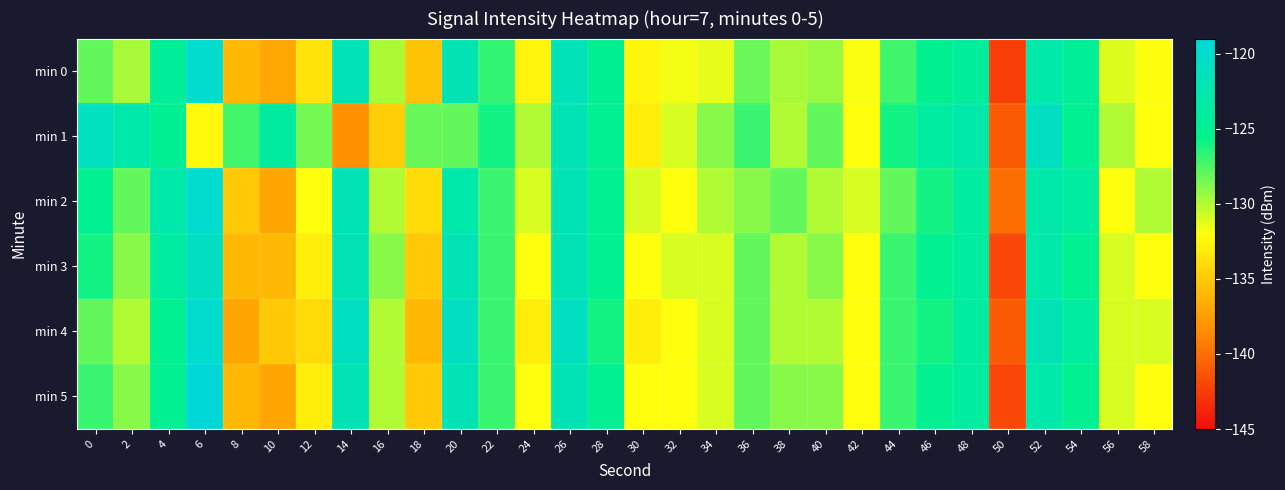

Reading left to right, what are all the values shown in this chart?

min 0: 0=-128.0	2=-129.7	4=-124.4	6=-120.0	8=-136.0	10=-136.9	12=-133.5	14=-121.8	16=-129.9	18=-135.4	20=-122.1	22=-126.8	24=-132.6	26=-121.7	28=-124.9	30=-132.5	32=-131.7	34=-131.4	36=-128.2	38=-129.8	40=-129.4	42=-131.9	44=-127.2	46=-125.1	48=-124.2	50=-142.4	52=-123.0	54=-124.5	56=-131.1	58=-131.9
min 1: 0=-121.2	2=-122.9	4=-124.9	6=-132.3	8=-127.2	10=-123.9	12=-128.5	14=-138.2	16=-134.8	18=-128.2	20=-128.0	22=-126.0	24=-130.0	26=-122.0	28=-125.0	30=-133.0	32=-131.0	34=-129.0	36=-127.0	38=-130.0	40=-128.0	42=-132.0	44=-126.0	46=-124.0	48=-123.0	50=-141.0	52=-121.0	54=-125.0	56=-130.0	58=-132.0
min 2: 0=-125.0	2=-128.0	4=-123.0	6=-120.0	8=-135.0	10=-137.0	12=-132.0	14=-122.0	16=-130.0	18=-134.0	20=-123.0	22=-127.0	24=-131.0	26=-122.0	28=-125.0	30=-131.0	32=-132.0	34=-130.0	36=-129.0	38=-128.0	40=-130.0	42=-131.0	44=-128.0	46=-126.0	48=-124.0	50=-140.0	52=-123.0	54=-124.0	56=-132.0	58=-130.0
min 3: 0=-126.0	2=-129.0	4=-124.0	6=-121.0	8=-136.0	10=-136.0	12=-133.0	14=-122.0	16=-129.0	18=-135.0	20=-122.0	22=-127.0	24=-132.0	26=-122.0	28=-125.0	30=-132.0	32=-131.0	34=-131.0	36=-128.0	38=-130.0	40=-129.0	42=-132.0	44=-127.0	46=-125.0	48=-124.0	50=-142.0	52=-123.0	54=-125.0	56=-131.0	58=-132.0
min 4: 0=-128.0	2=-130.0	4=-125.0	6=-120.0	8=-137.0	10=-135.0	12=-134.0	14=-121.0	16=-130.0	18=-136.0	20=-121.0	22=-127.0	24=-133.0	26=-121.0	28=-126.0	30=-133.0	32=-132.0	34=-131.0	36=-128.0	38=-130.0	40=-130.0	42=-132.0	44=-127.0	46=-126.0	48=-124.0	50=-141.0	52=-122.0	54=-124.0	56=-131.0	58=-131.0
min 5: 0=-127.0	2=-129.0	4=-125.0	6=-119.0	8=-136.0	10=-137.0	12=-133.0	14=-122.0	16=-130.0	18=-135.0	20=-122.0	22=-127.0	24=-132.0	26=-122.0	28=-125.0	30=-132.0	32=-132.0	34=-131.0	36=-128.0	38=-129.0	40=-129.0	42=-132.0	44=-127.0	46=-125.0	48=-124.0	50=-142.0	52=-123.0	54=-125.0	56=-131.0	58=-132.0